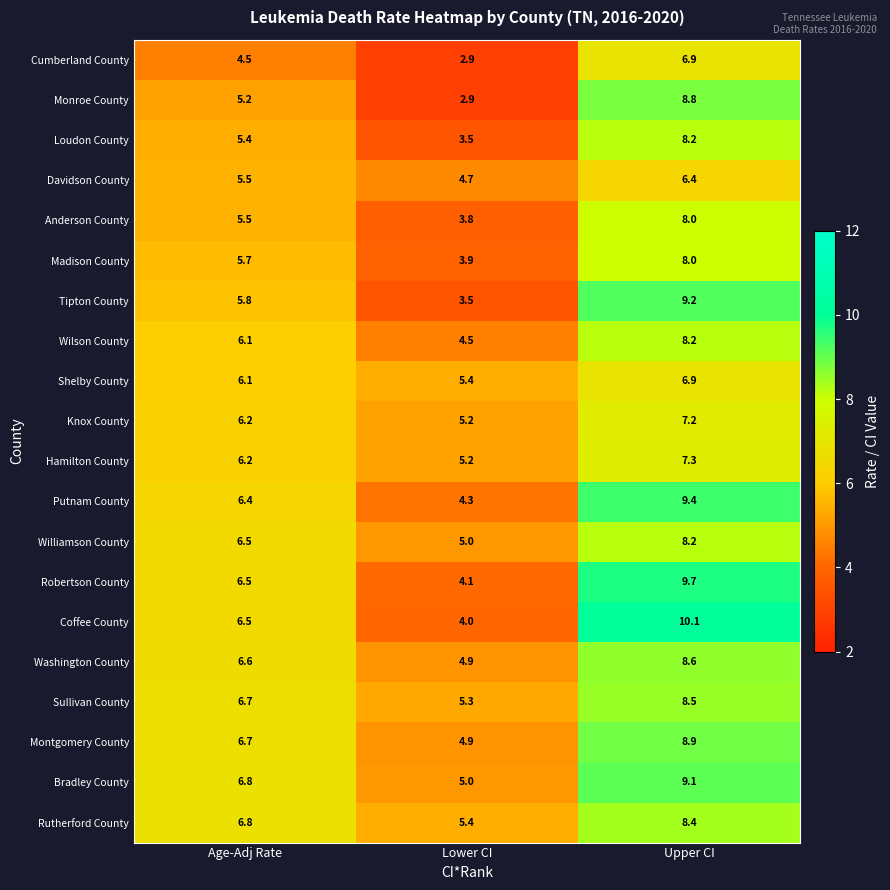

How many values in the Rutherford County series exceed 6?

2